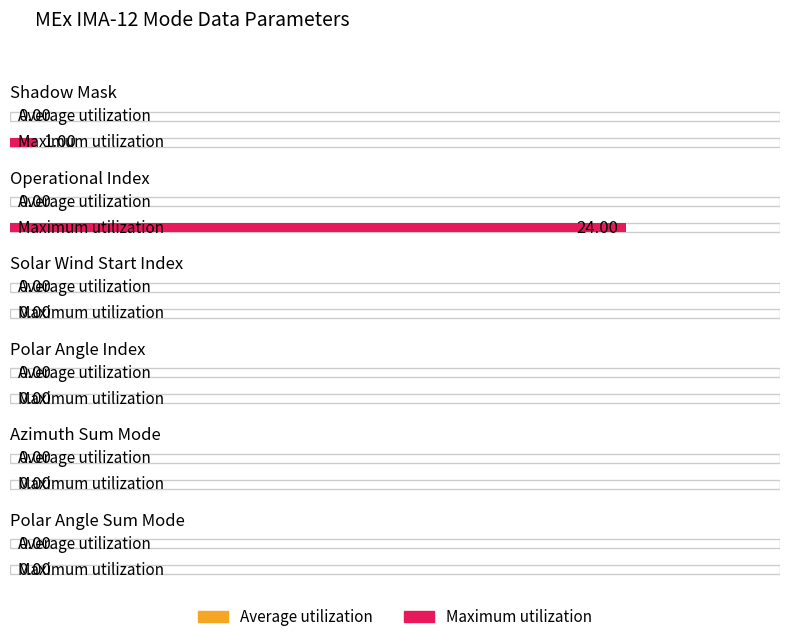

What is the label of the 2nd bar from the right?

Azimuth Sum Mode